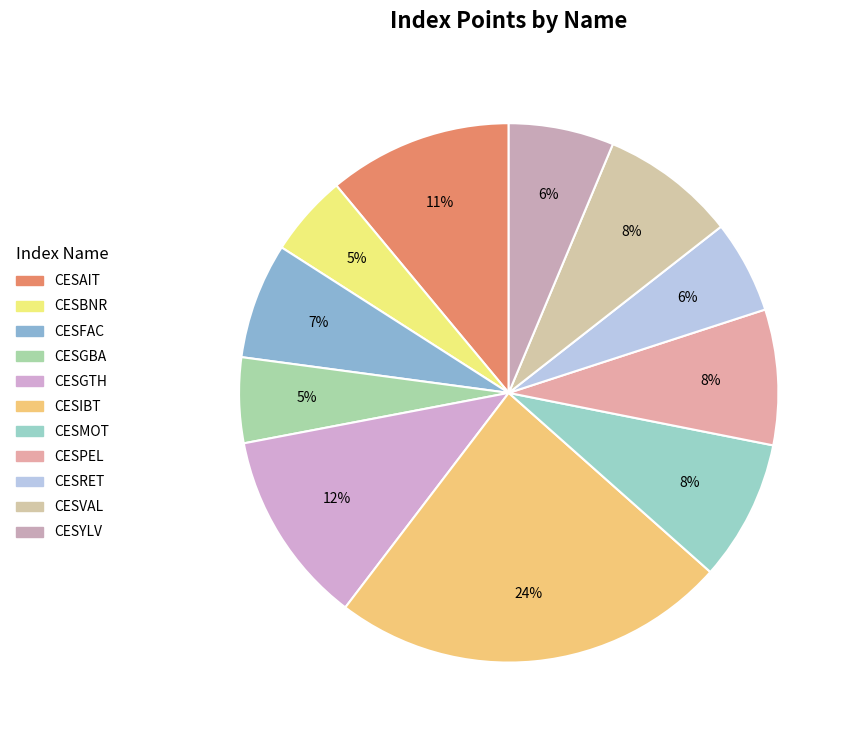

What is the change in value from CESAIT to CESGTH?

+254.3